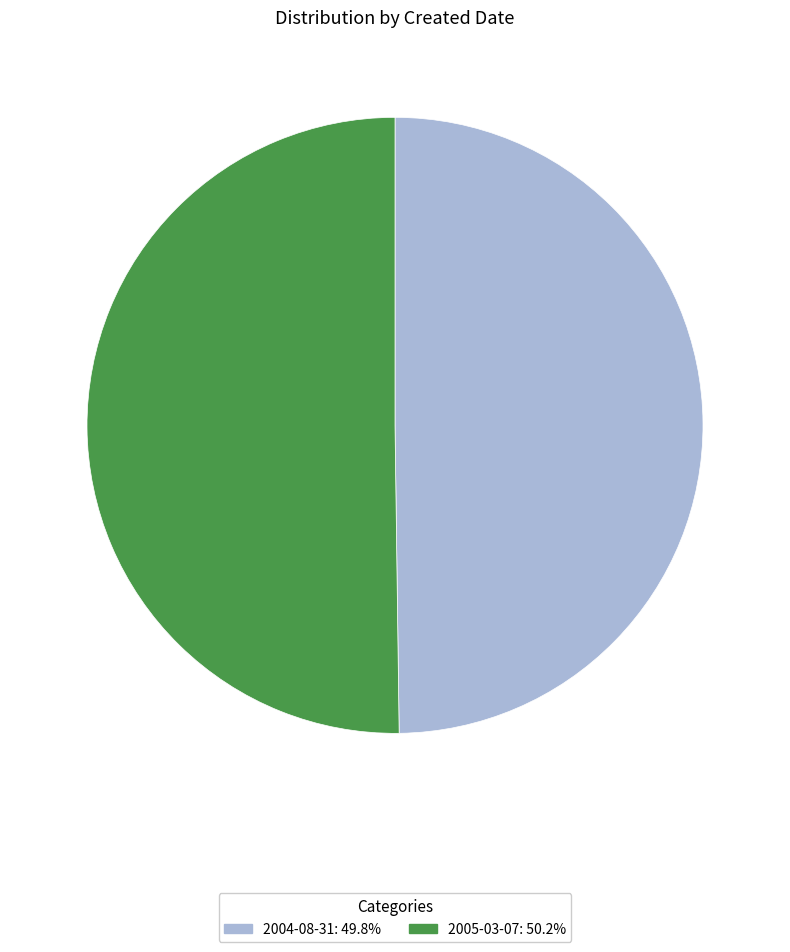

Approximately how many times larger is the value at 2005-03-07 compared to 2004-08-31?

1.0